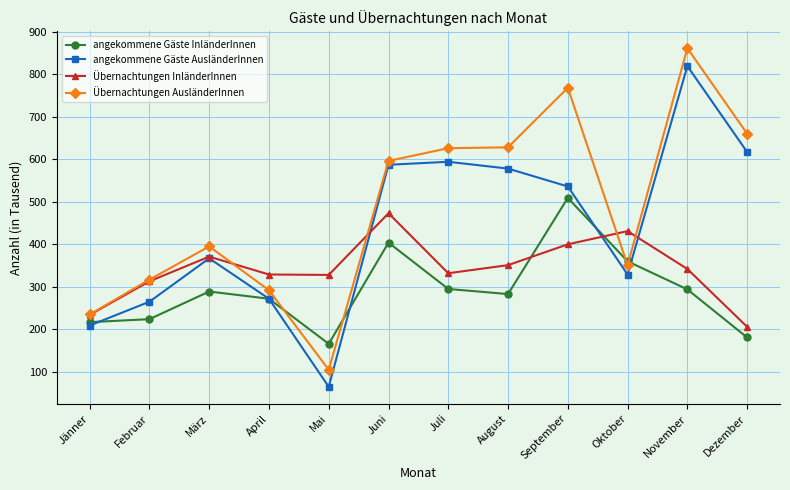

True or false: angekommene Gäste InländerInnen and angekommene Gäste AusländerInnen cross at least once.

True